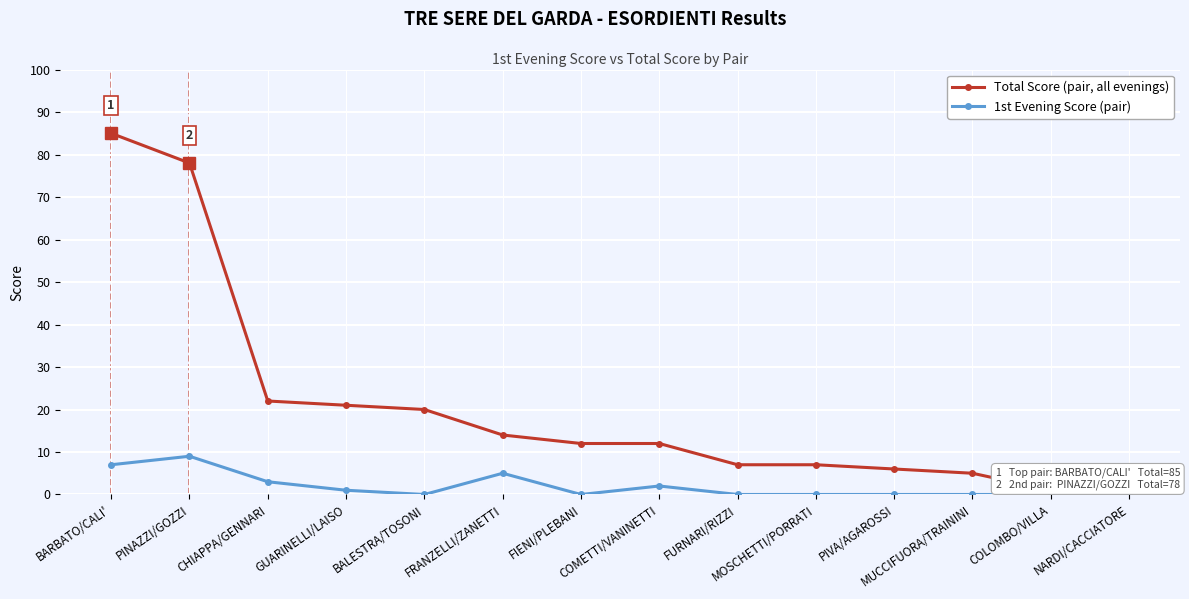

Reading left to right, list all the values displayed in this chart.

Total Score: 85	78	22	21	20	14	12	12	7	7	6	5	1	1
1st Evening Score: 7	9	3	1	0	5	0	2	0	0	0	0	0	0